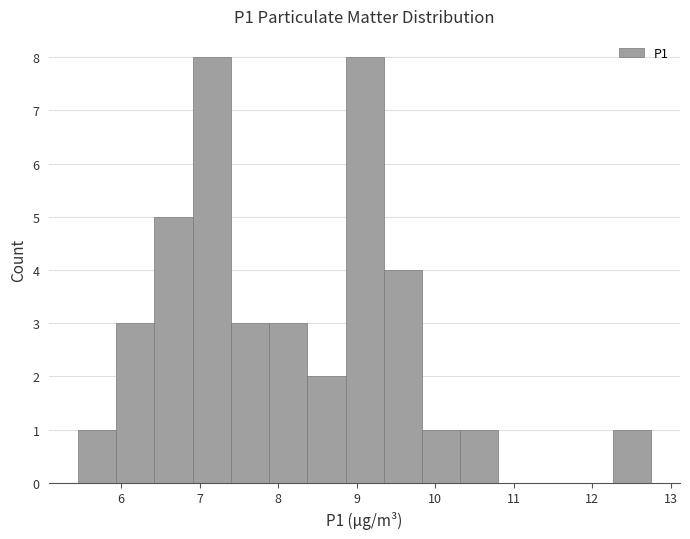

Reading left to right, transcribe this chart: for each bar, give the range it covers on the x-axis and its height. Neither the bar edges nor the heights are printed on the chart, so give them approximately, as read against the axes.

5.5 to 5.9: 1
5.9 to 6.4: 3
6.4 to 6.9: 5
6.9 to 7.4: 8
7.4 to 7.9: 3
7.9 to 8.4: 3
8.4 to 8.9: 2
8.9 to 9.3: 8
9.3 to 9.8: 4
9.8 to 10.3: 1
10.3 to 10.8: 1
10.8 to 11.3: 0
11.3 to 11.8: 0
11.8 to 12.3: 0
12.3 to 12.8: 1